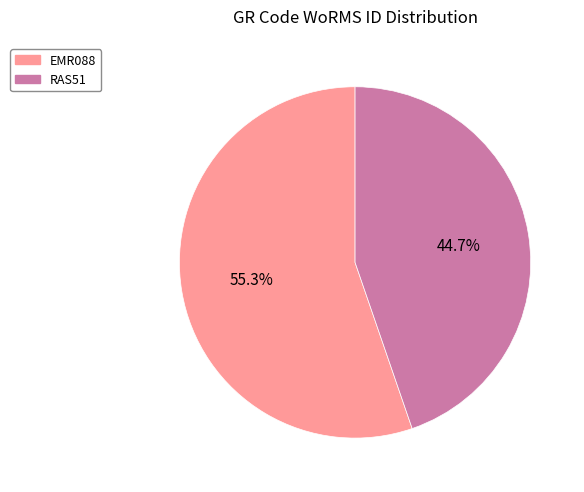

Combined, what portion of the pie is EMR088 and RAS51?

100.0%